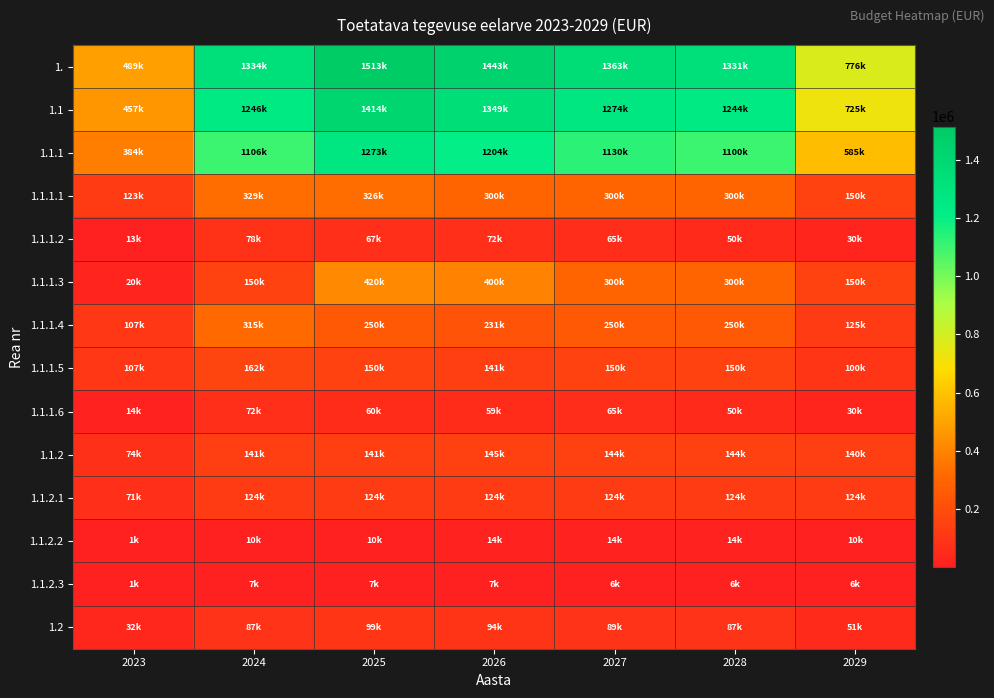

What is the total value across all series at 2029?

3002042.3